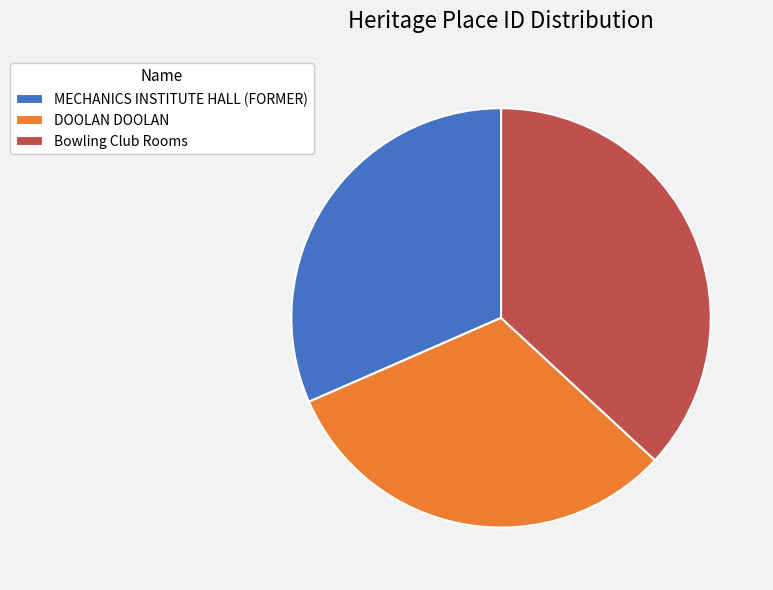

Do Bowling Club Rooms and MECHANICS INSTITUTE HALL (FORMER) together represent more than half of the pie?

Yes